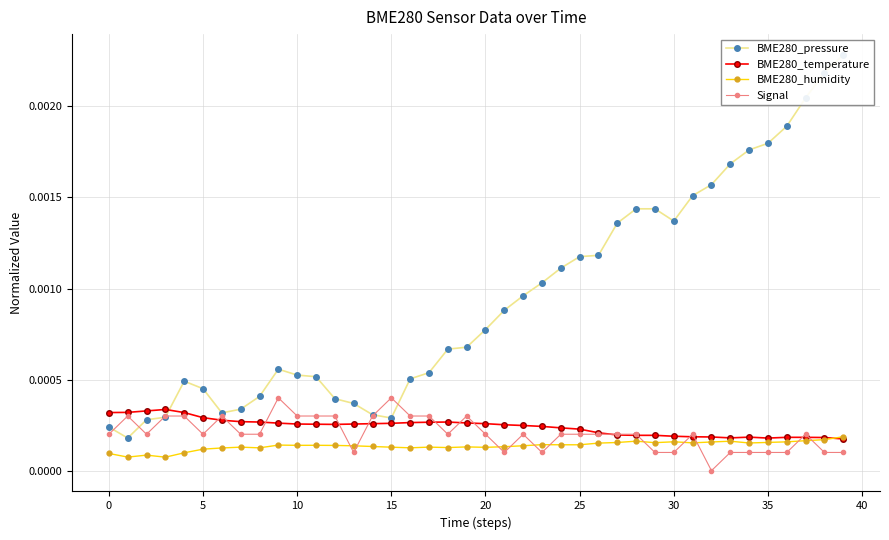

Is this an area chart (filled region under the line)?

No